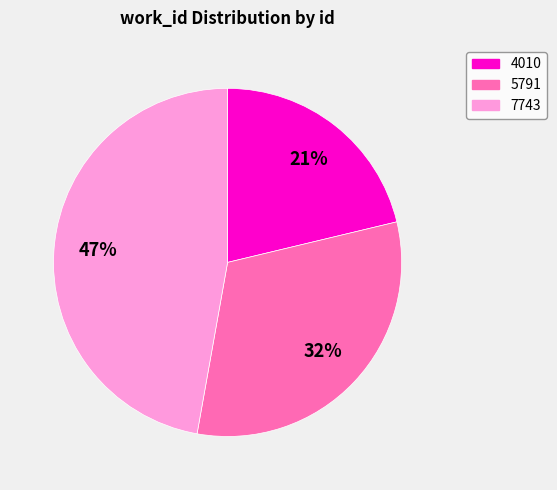

True or false: 5791 accounts for 20% of the total.

False